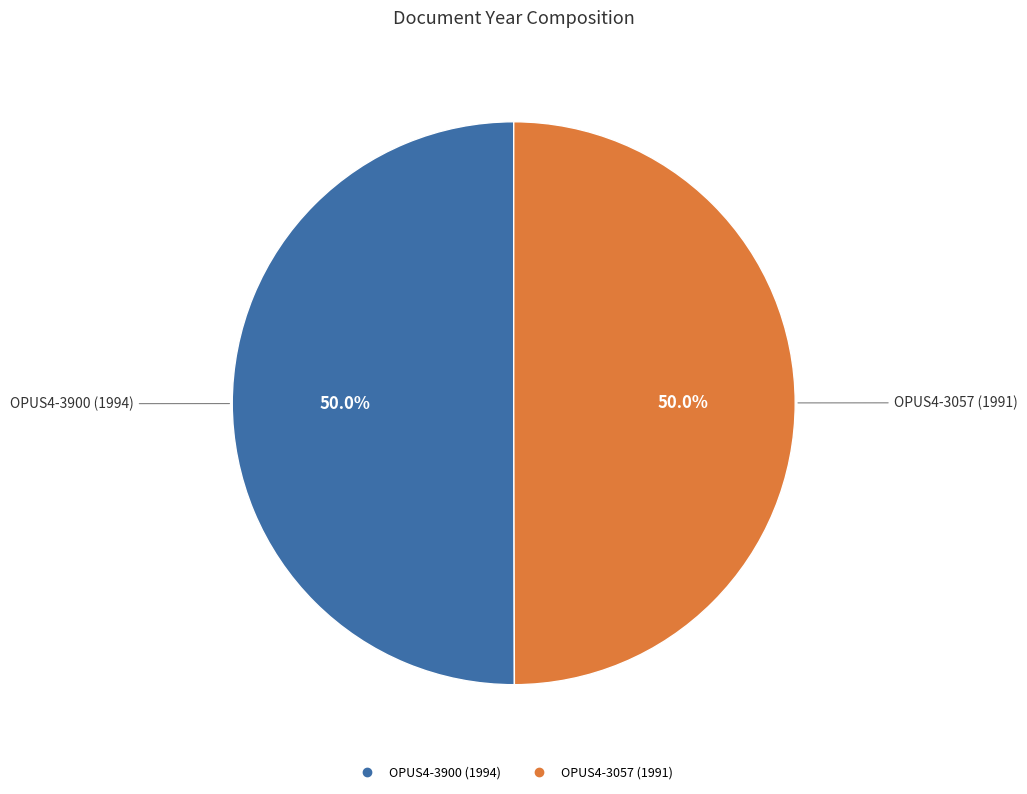

What is the total percentage of OPUS4-3900 (1994) and OPUS4-3057 (1991)?

100.0%